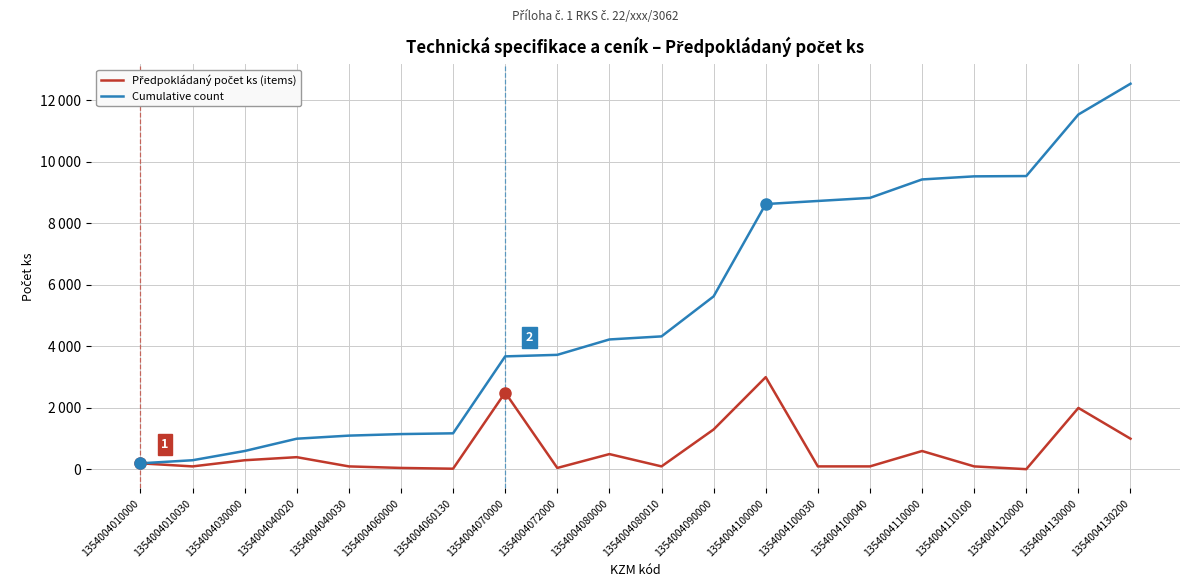

At which label does Předpokládaný počet ks (items) first exceed 200?

1354004030000